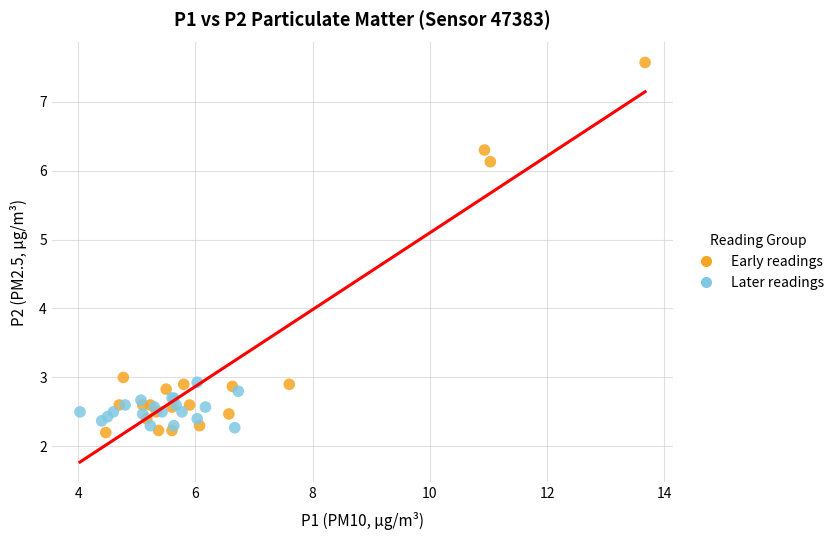

Which series has the largest Y range (max minus min)?

Early readings